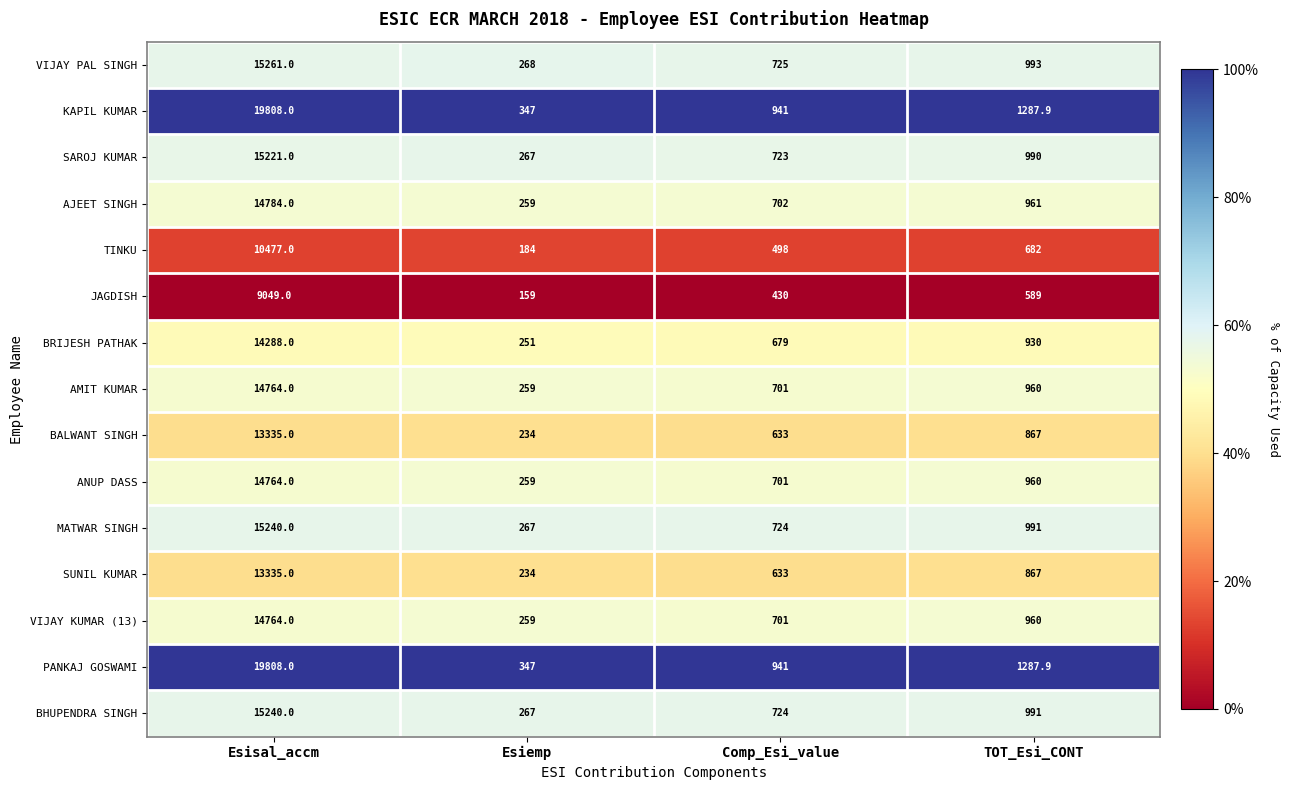

Is the value of JAGDISH at Esiemp greater than the value of VIJAY KUMAR (13) at Comp_Esi_value?

No